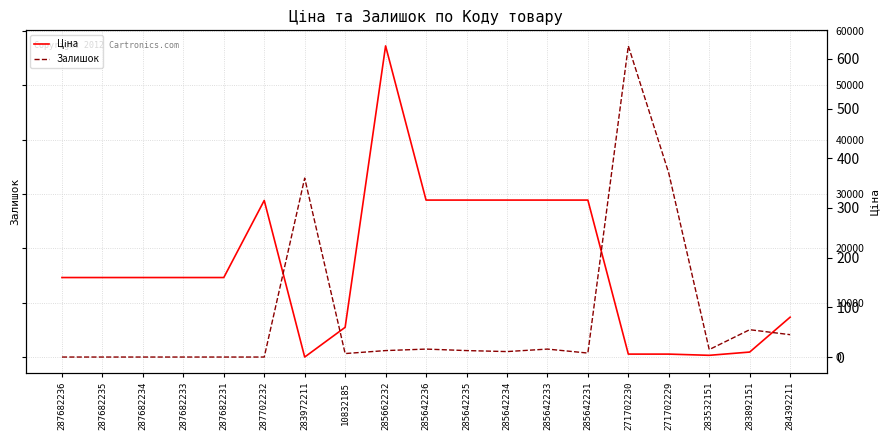

Reading left to right, extract all data points from this chart.

Ціна: 14649.6	14649.6	14649.6	14649.6	14649.6	28821.8	32.0	5497.3	57235.5	28890.3	28890.3	28890.3	28890.3	28890.3	571.6	571.6	348.6	947.6	7360.2
Залишок: 0.0	0.0	0.0	0.0	0.0	0.0	360.0	7.0	13.0	16.0	13.0	11.0	16.0	8.0	626.0	370.0	15.0	55.0	45.0